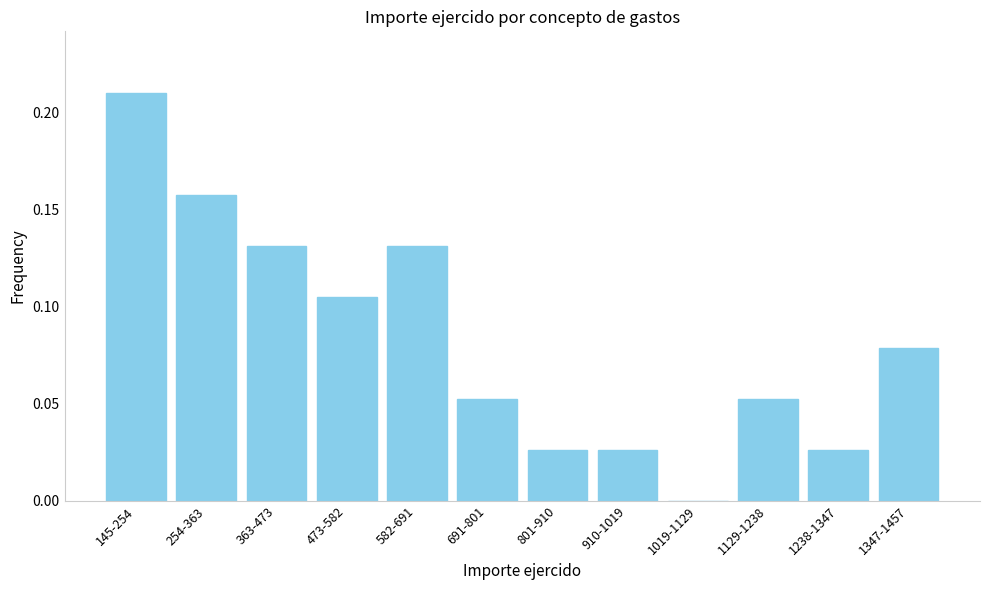

True or false: the data shows 0.1 at 145-254.

False